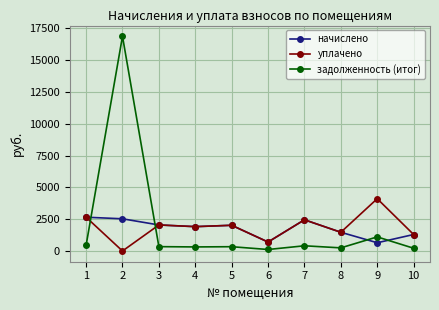

Rank the series by their maximum value, from highest to lowest.

задолженность (итог), уплачено, начислено